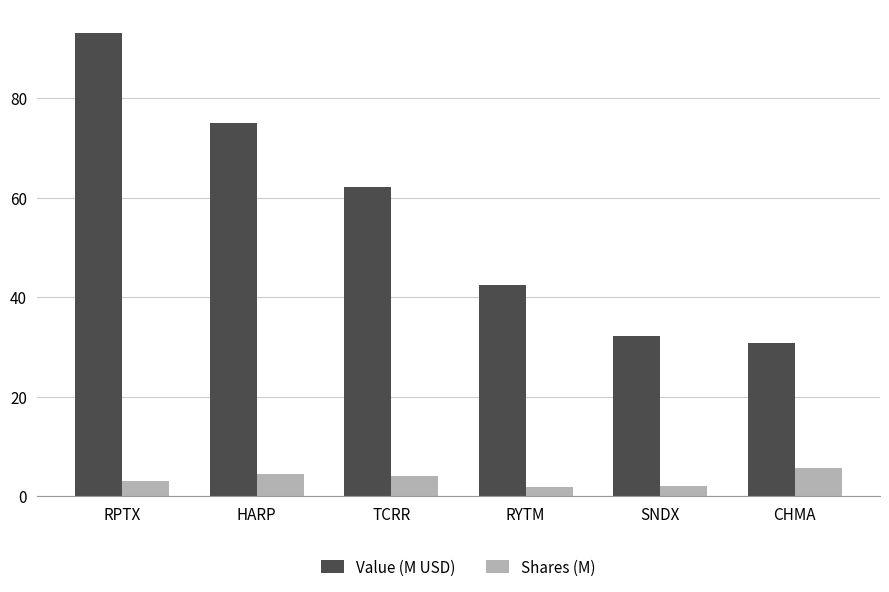

Are the bars horizontal?

No